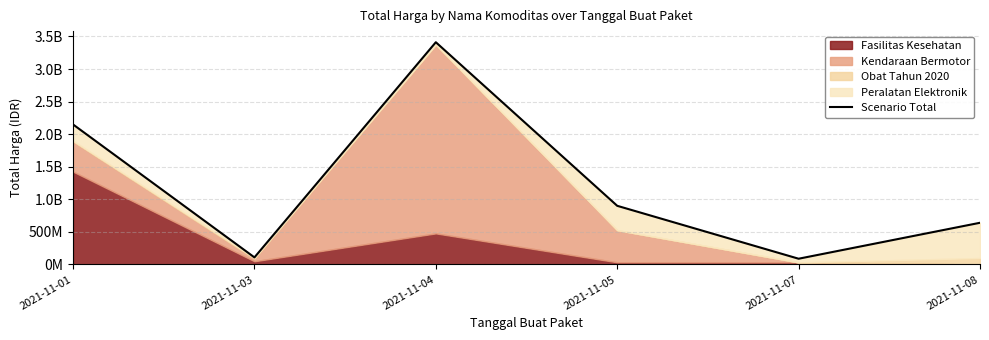

Reading right to left, transcribe all the data shown in this chart.

2021-11-08=640421445	2021-11-07=88672000	2021-11-05=900737600	2021-11-04=3411415240	2021-11-03=109034000	2021-11-01=2149400000